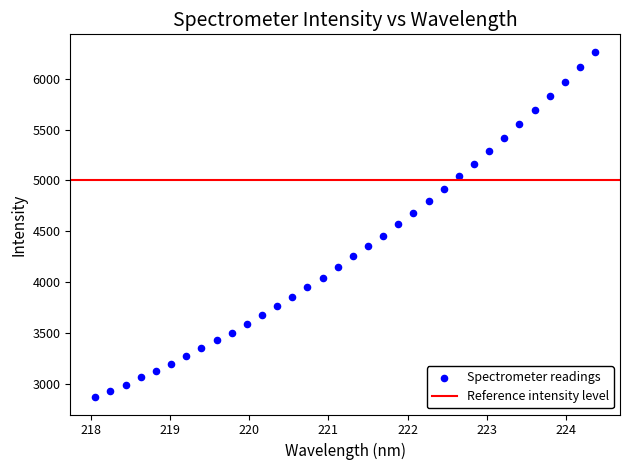

What is the range of X values (max minus min)?

6.3